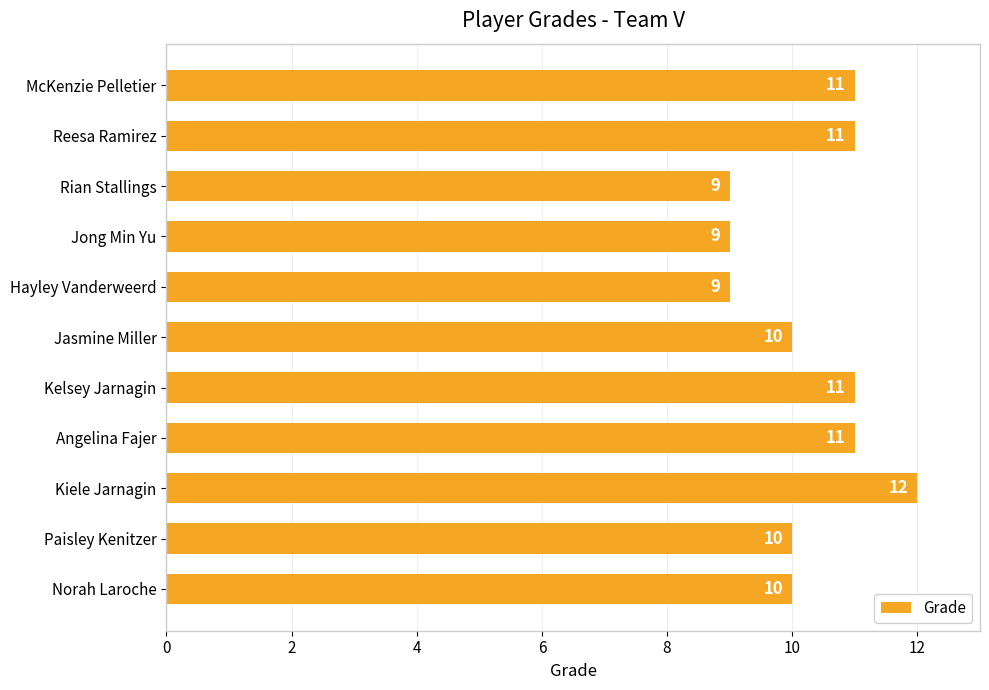

The chart shows a value of 10 at Paisley Kenitzer. True or false?

True